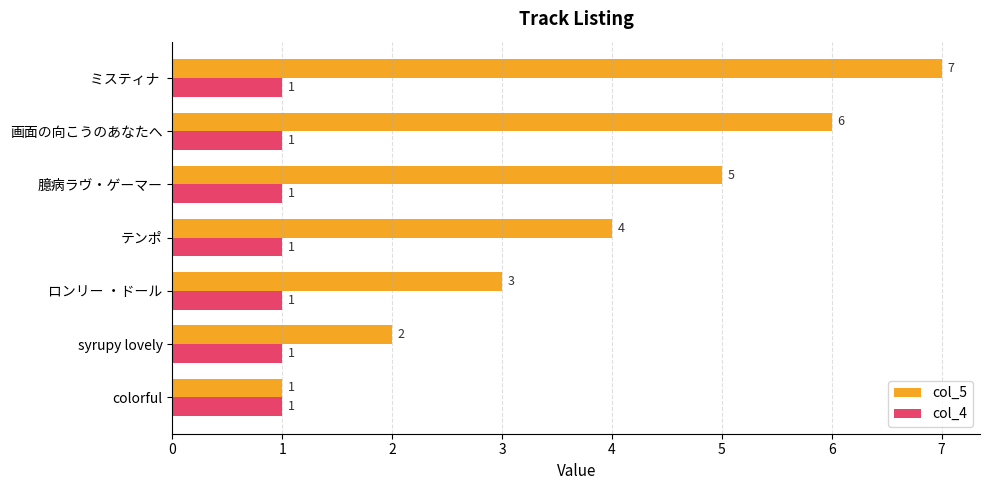

At which label is col_5 closest to 4?

テンポ